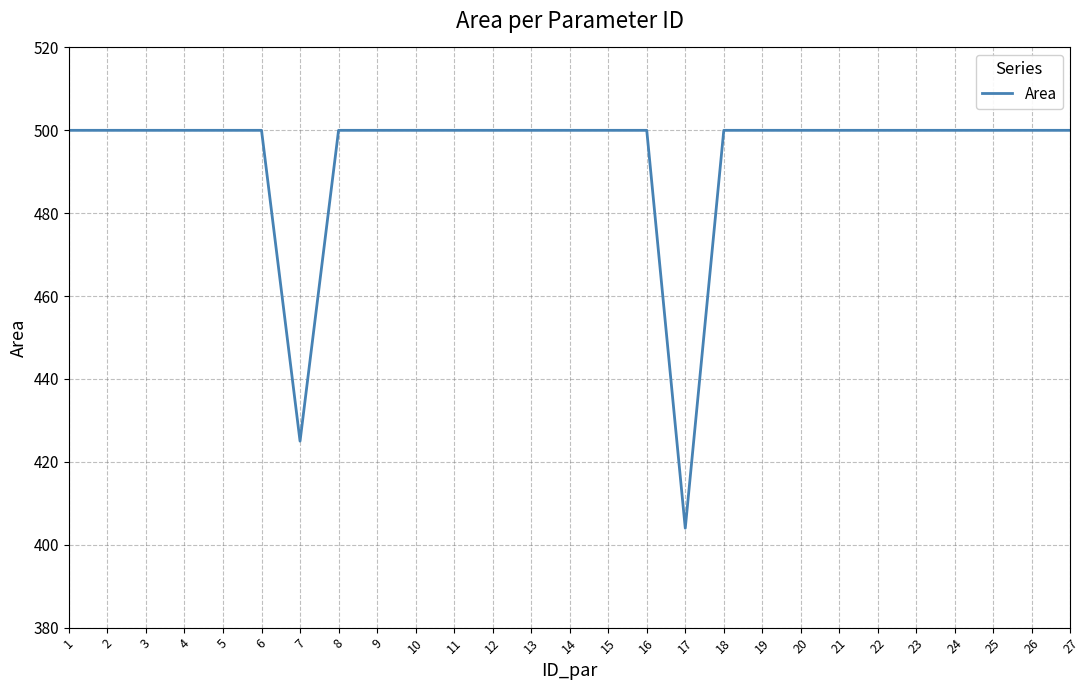

At which label is the value closest to 452?

7